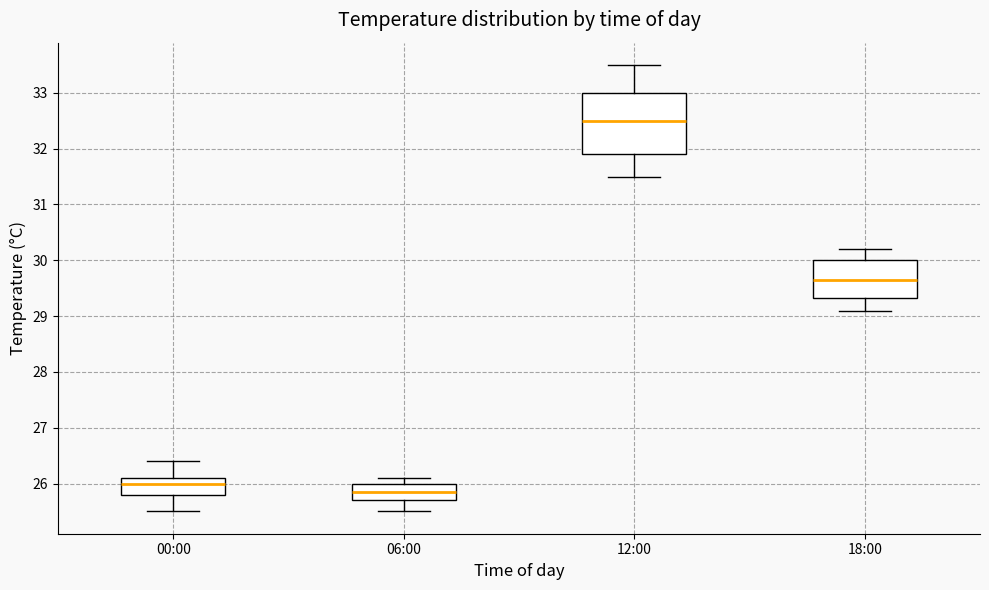

Where does the median line of the box for 00:00 sit on the y-axis? The values are not printed on the chart, so give them approximately, as read against the axis.

26.0